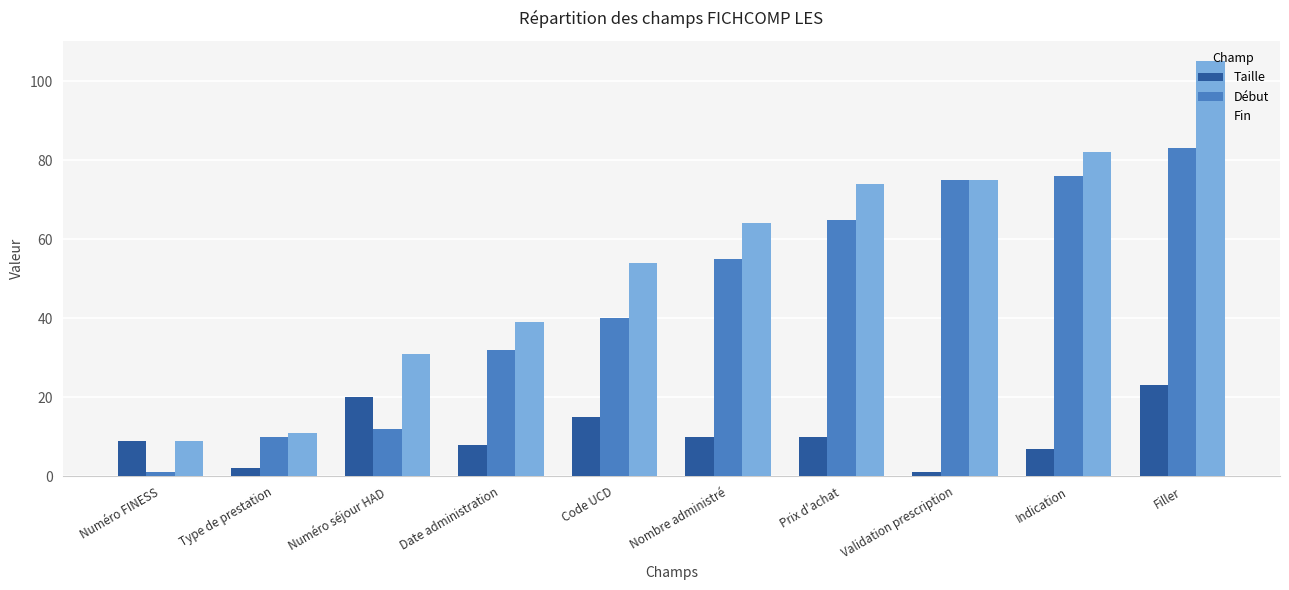

What is the value of the Fin bar at the 8th from the left?

75